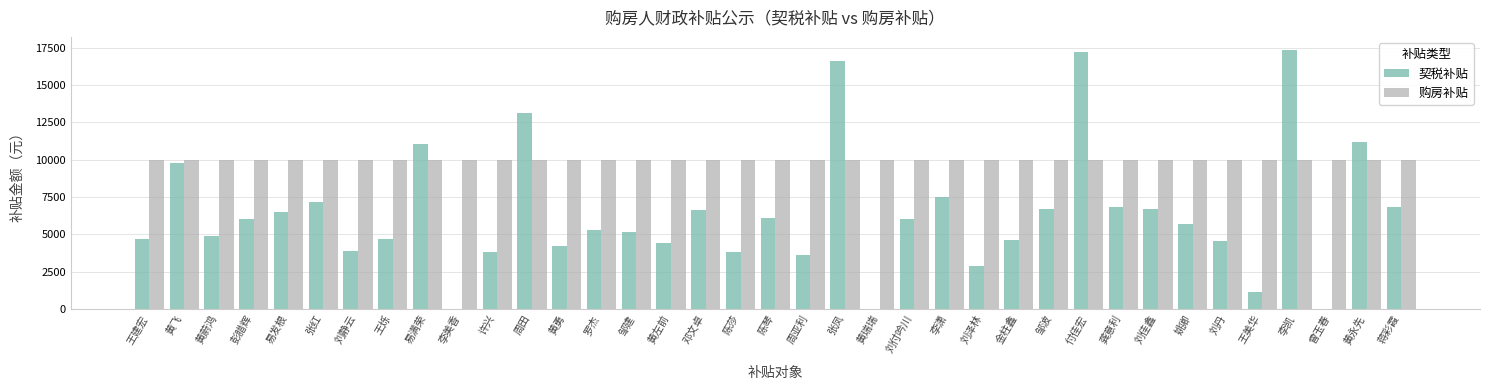

Are the bars horizontal?

No